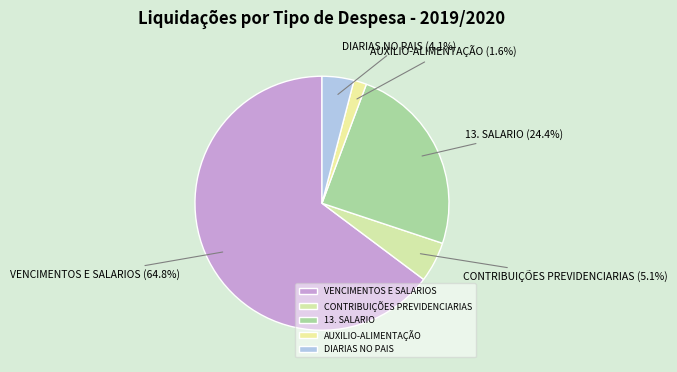

What percentage is NOT represented by AUXILIO-ALIMENTAÇÃO?

98.4%